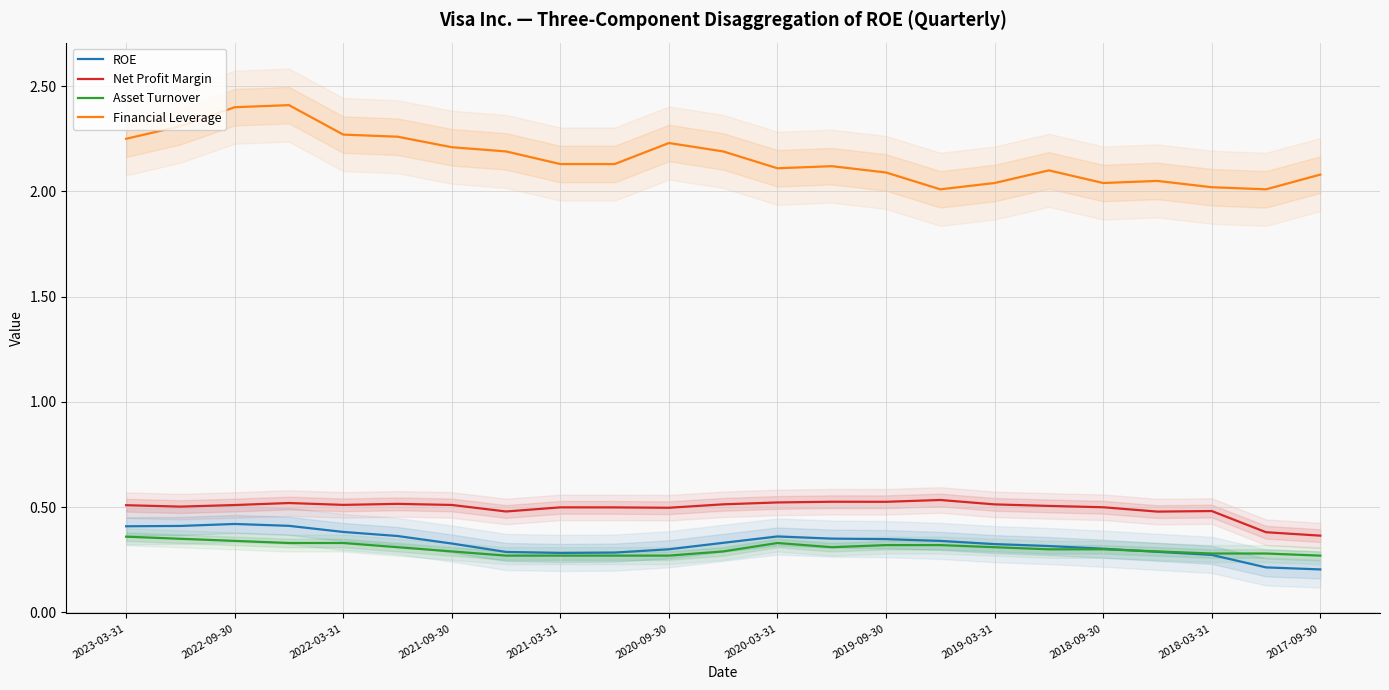

Reading left to right, transcribe all the data shown in this chart.

ROE: 0.4	0.4	0.4	0.4	0.4	0.4	0.3	0.3	0.3	0.3	0.3	0.3	0.4	0.4	0.3	0.3	0.3	0.3	0.3	0.3	0.3	0.2	0.2
Net Profit Margin: 0.5	0.5	0.5	0.5	0.5	0.5	0.5	0.5	0.5	0.5	0.5	0.5	0.5	0.5	0.5	0.5	0.5	0.5	0.5	0.5	0.5	0.4	0.4
Asset Turnover: 0.4	0.3	0.3	0.3	0.3	0.3	0.3	0.3	0.3	0.3	0.3	0.3	0.3	0.3	0.3	0.3	0.3	0.3	0.3	0.3	0.3	0.3	0.3
Financial Leverage: 2.2	2.3	2.4	2.4	2.3	2.3	2.2	2.2	2.1	2.1	2.2	2.2	2.1	2.1	2.1	2.0	2.0	2.1	2.0	2.0	2.0	2.0	2.1